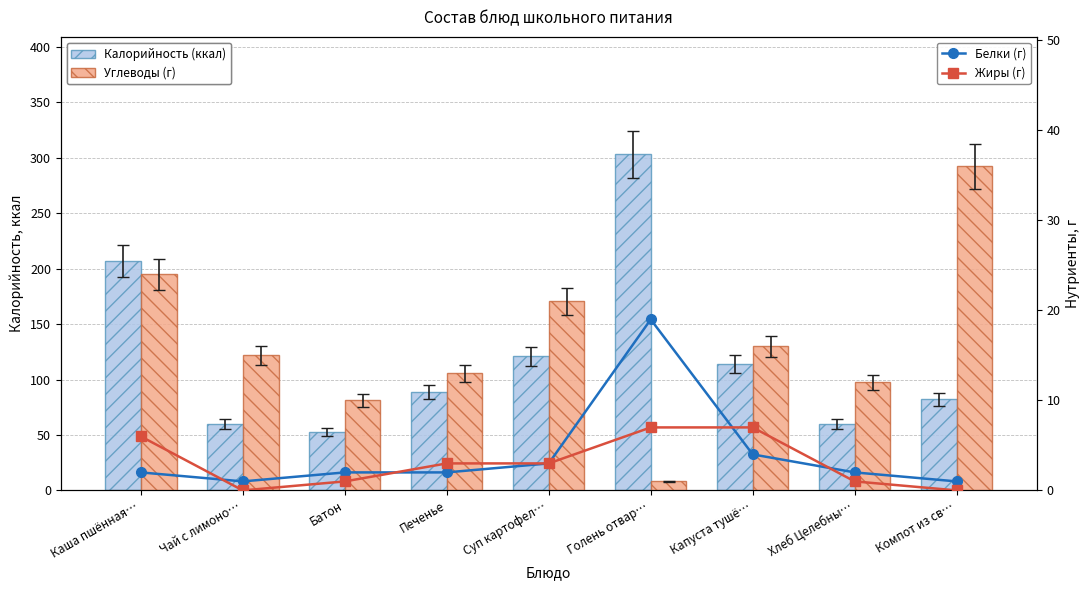

Where does the Калорийность (ккал) series first go above 89?

Каша пшённая…